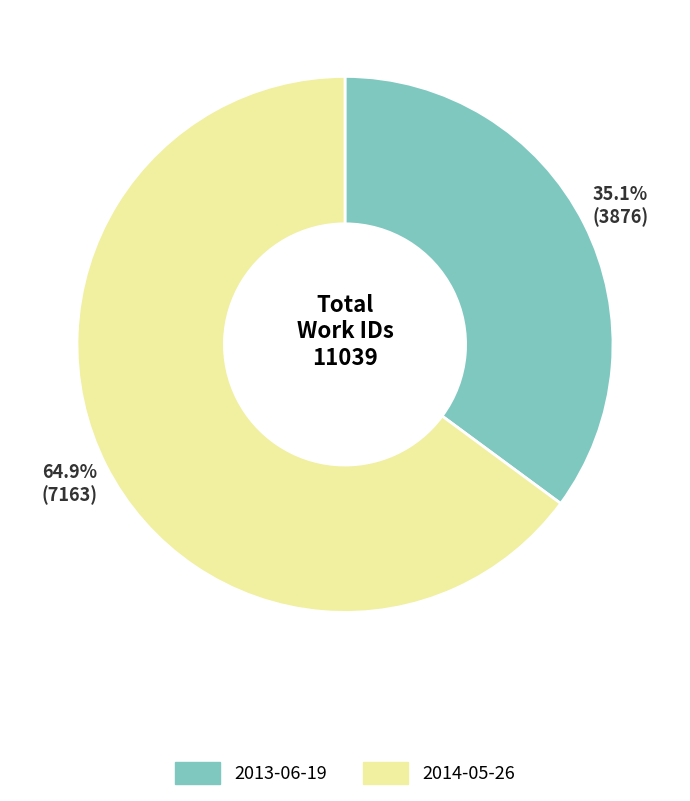

How many slices are in this pie chart?

2